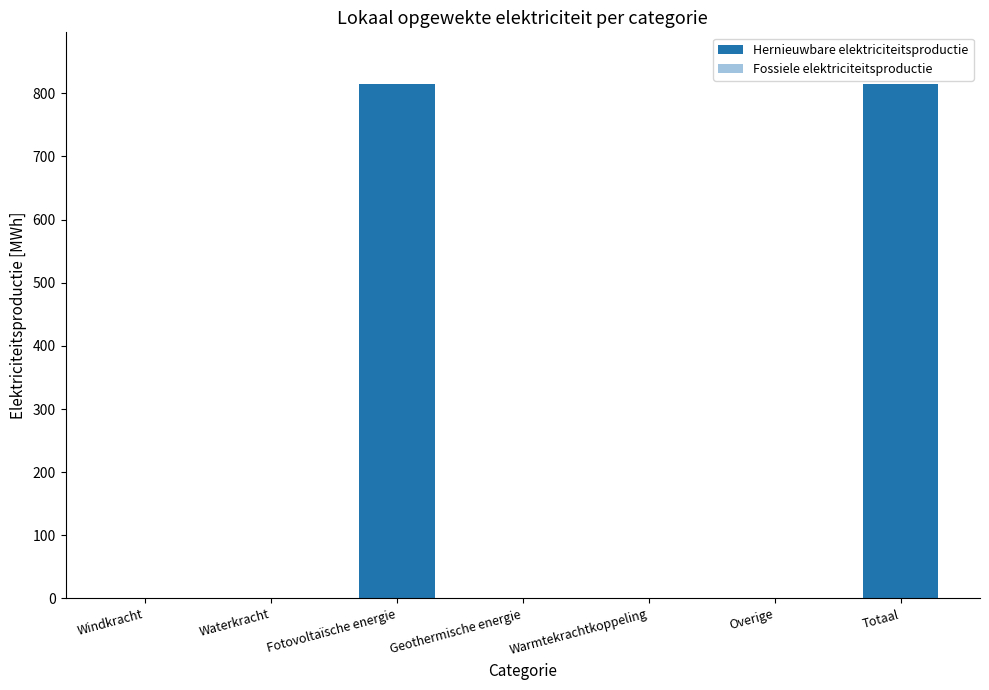

What is the sum of all values?

1629.9